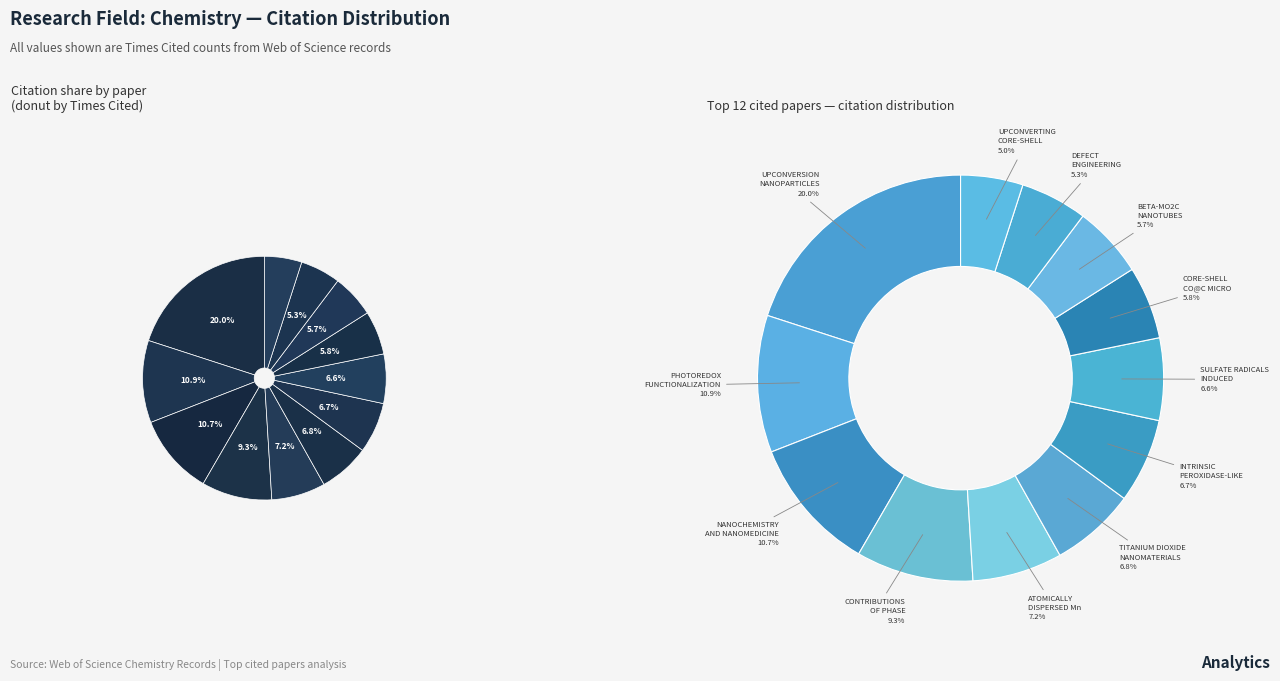

To the nearest percent, what is the difference between the largest and smallest slice percentages?

15%